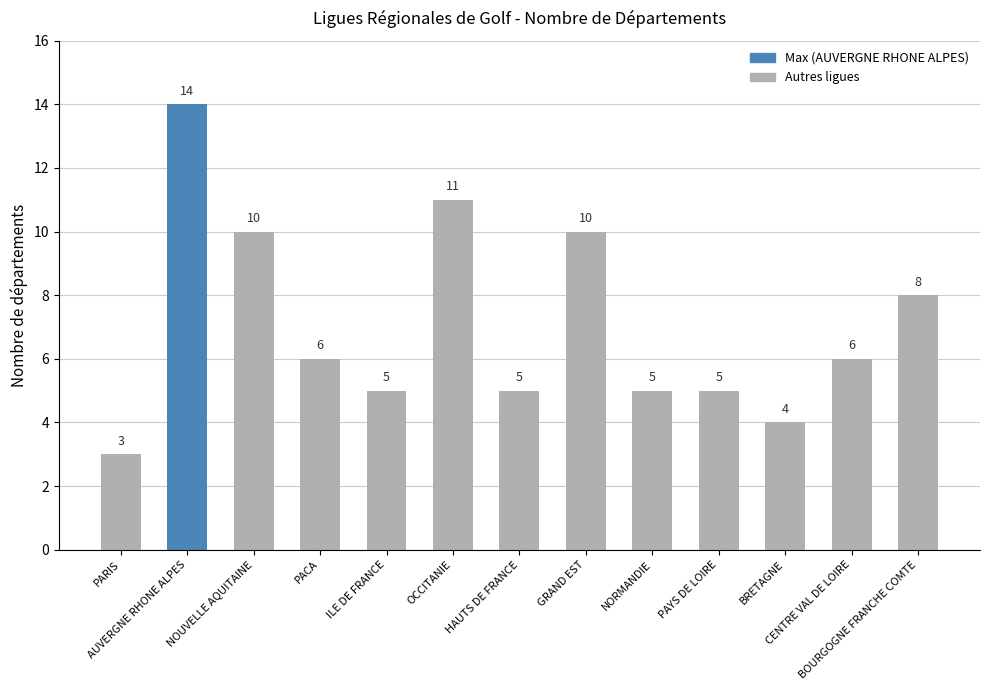

What is the difference between the values at NORMANDIE and AUVERGNE RHONE ALPES?

9